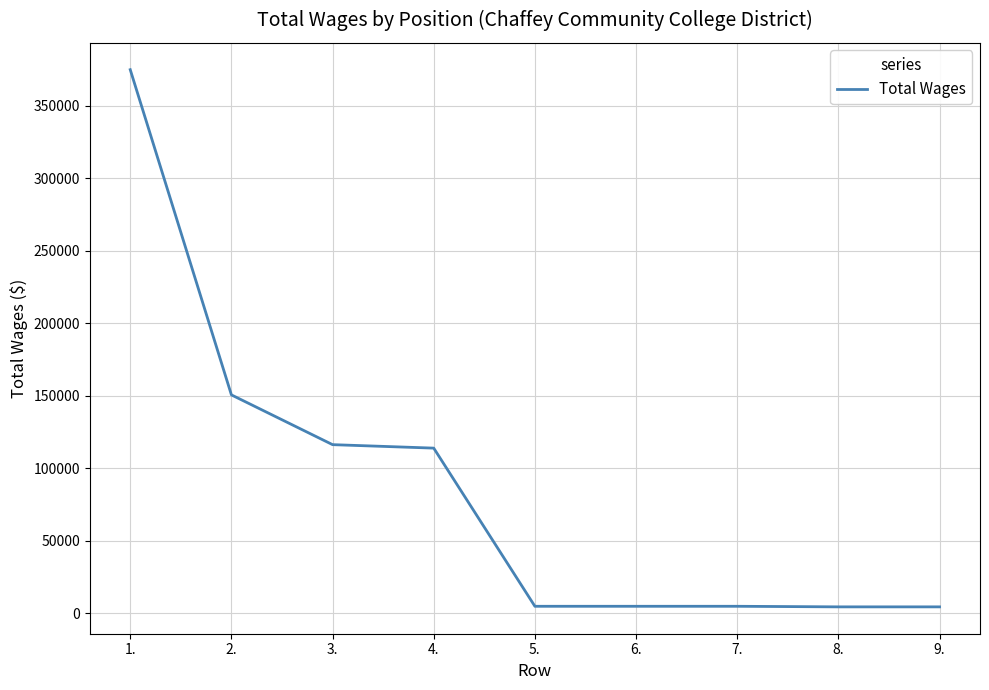

What value does the data have at 5., to the nearest 10?

4800